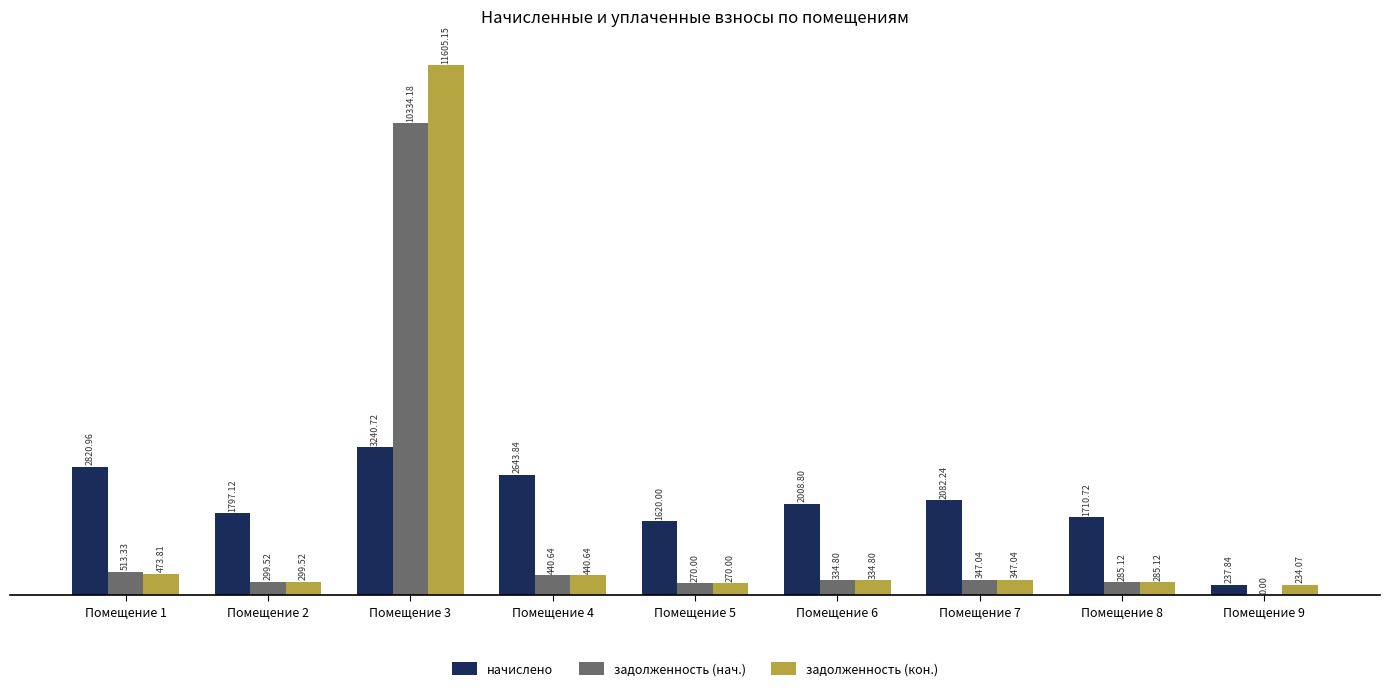

What are all the series names shown in the legend?

начислено, задолженность (нач.), задолженность (кон.)